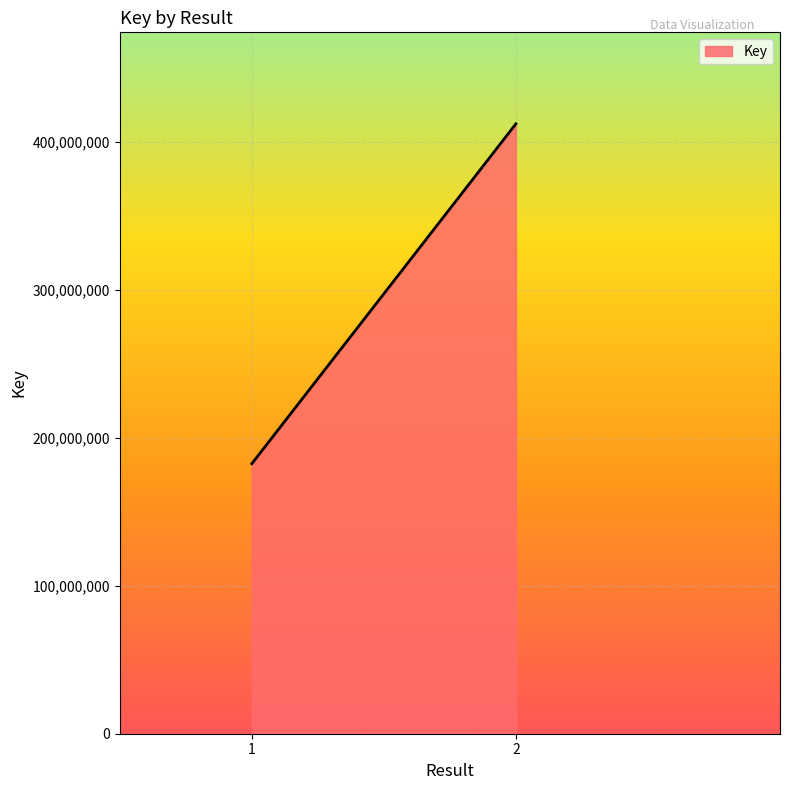

Rank the categories by value from lowest to highest.

1, 1, 2, 2